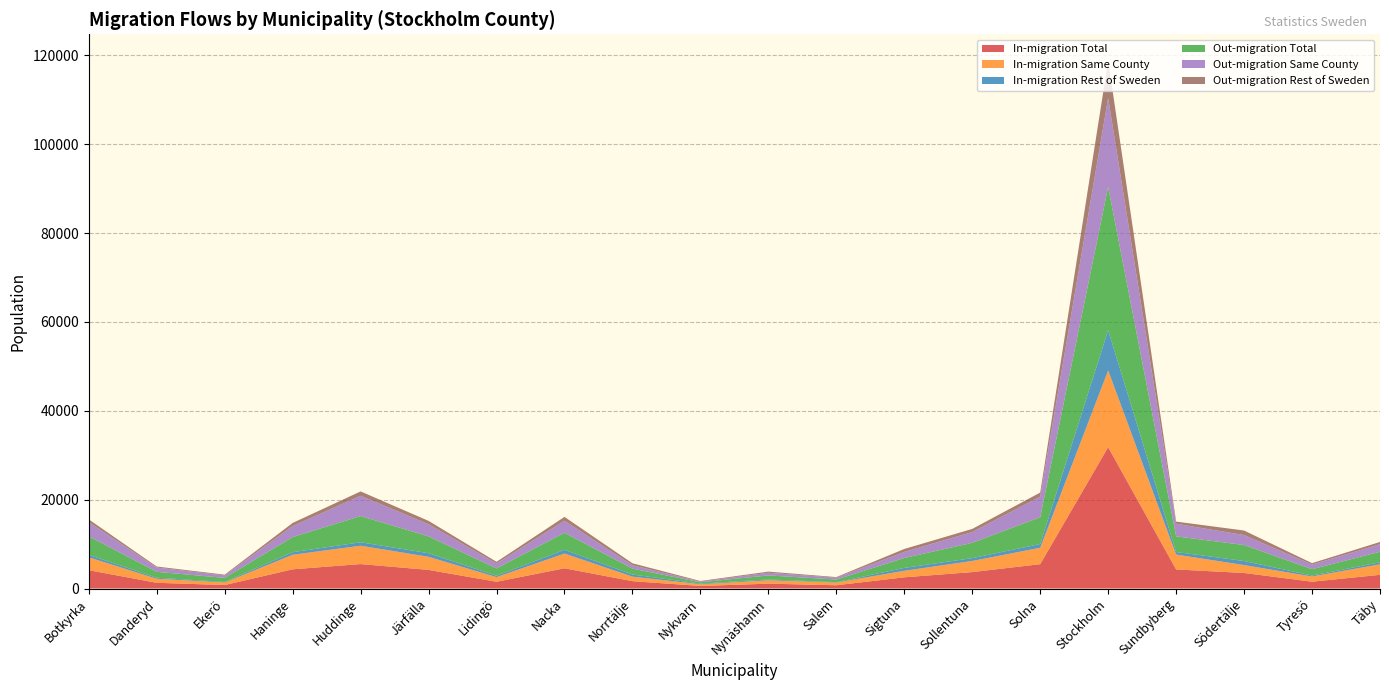

Which category has the highest value in the In-migration Total series?

Stockholm